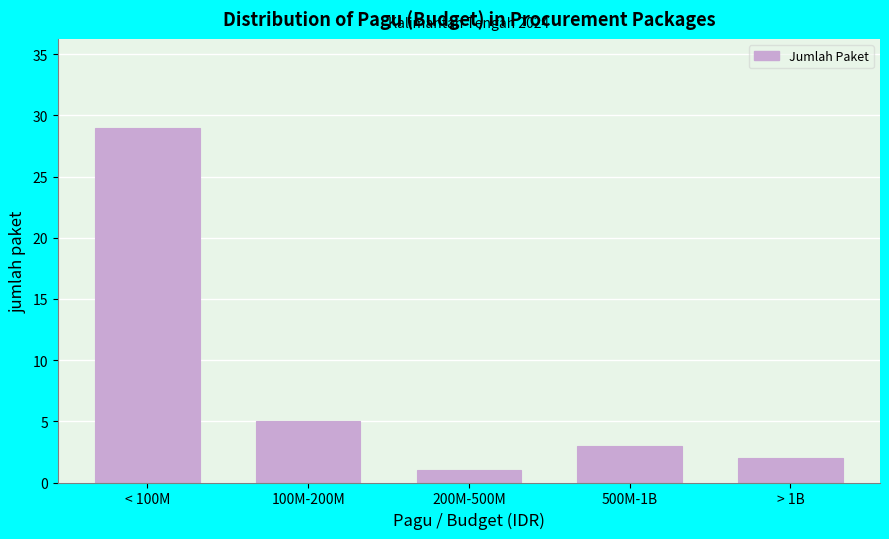

Reading left to right, transcribe all the data shown in this chart.

< 100M=29	100M-200M=5	200M-500M=1	500M-1B=3	> 1B=2